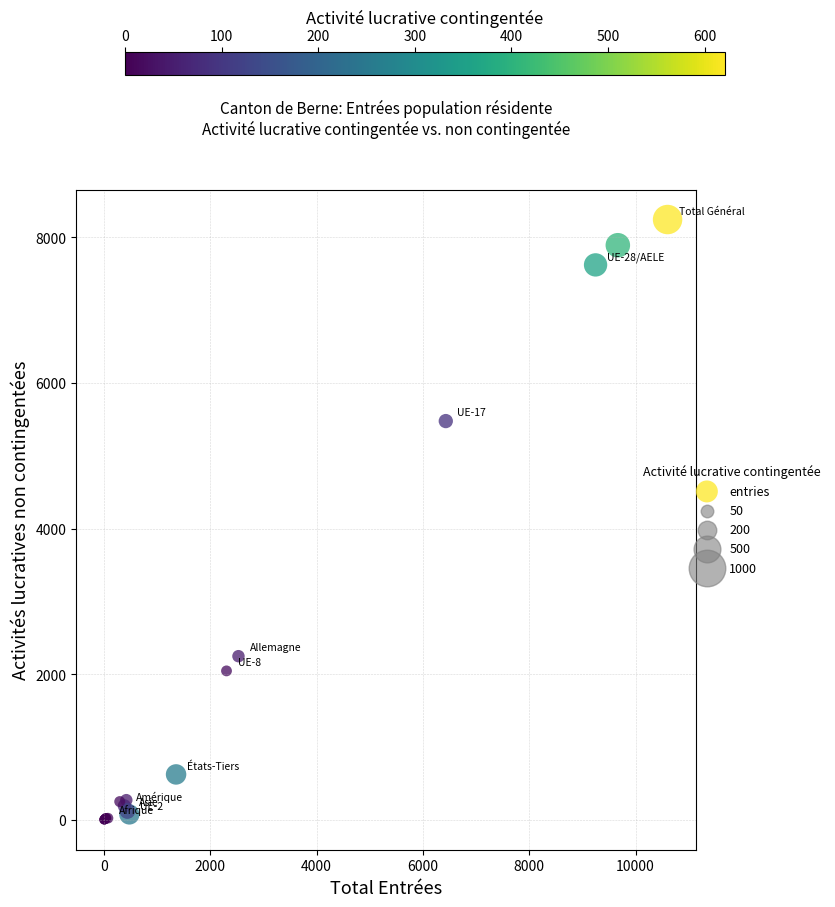

What Y value in the scatter plot is closest to 4122?

5476